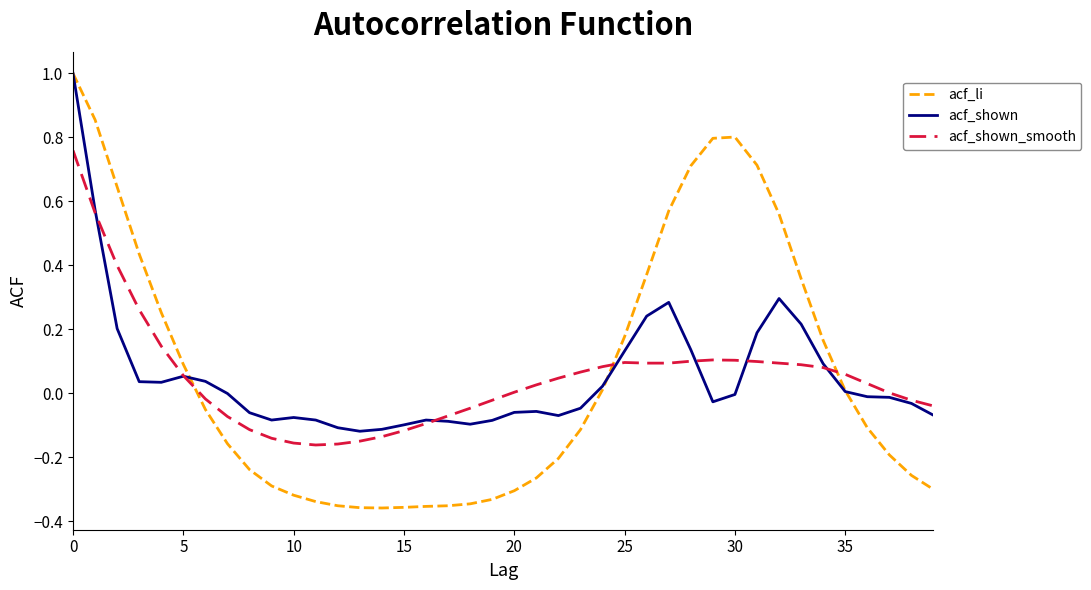

How many values in the acf_li series are below 0?

22